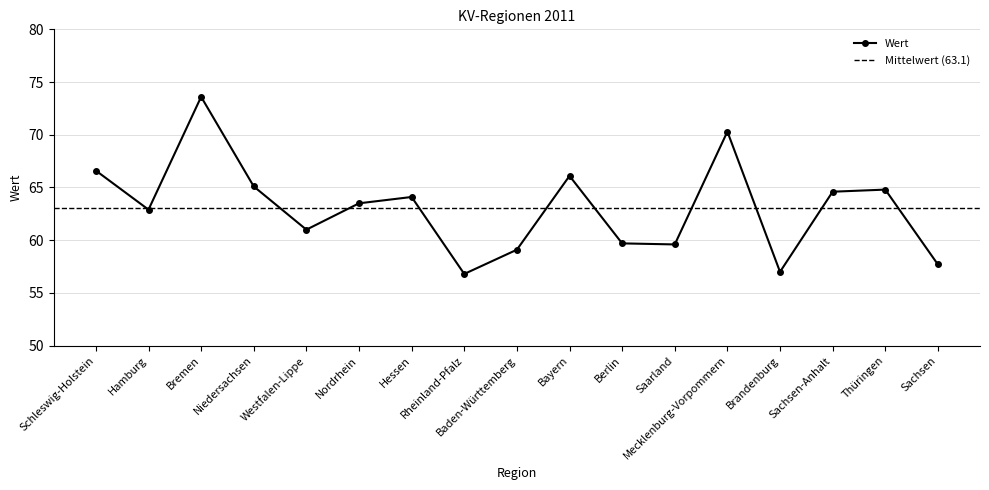

Between Nordrhein and Baden-Württemberg, which is larger?

Nordrhein